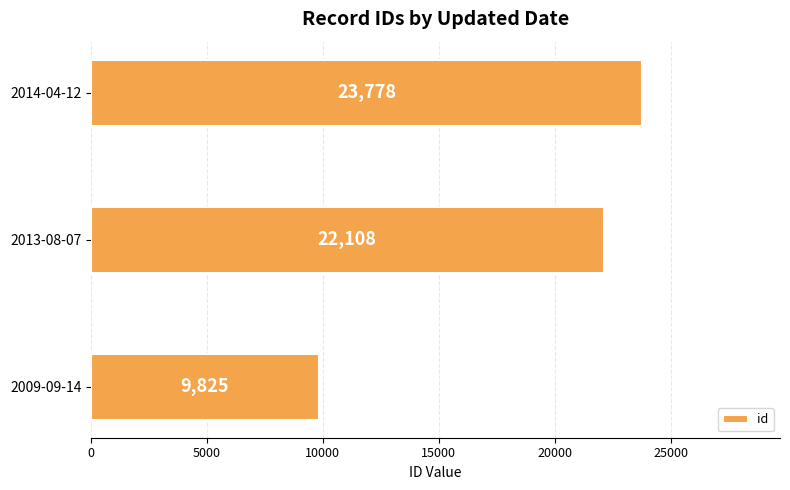

Rank the categories by value from lowest to highest.

2009-09-14, 2013-08-07, 2014-04-12